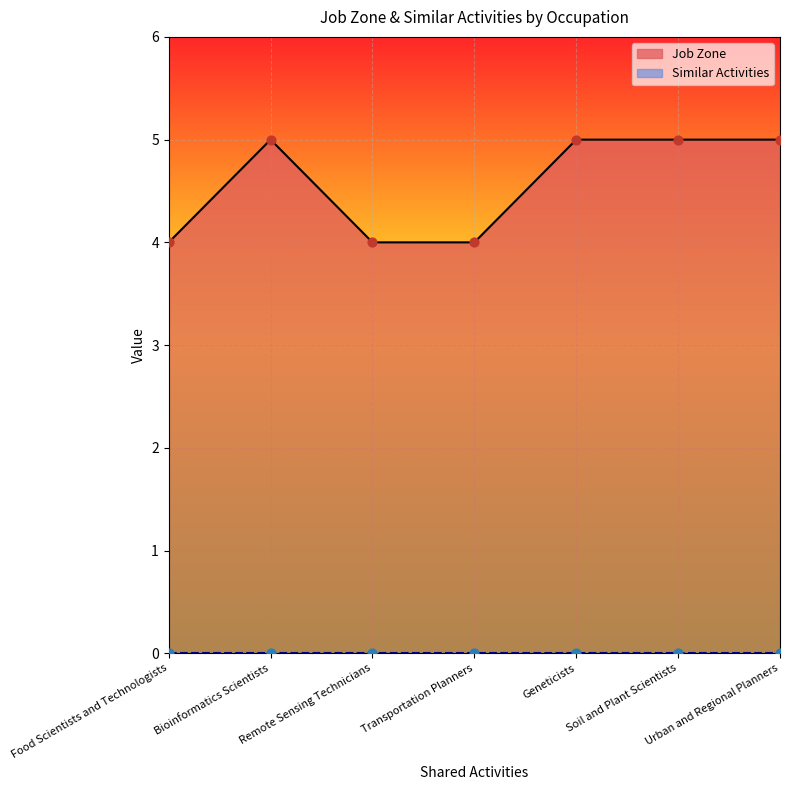

What is the change in value from Remote Sensing Technicians to Soil and Plant Scientists?

+1